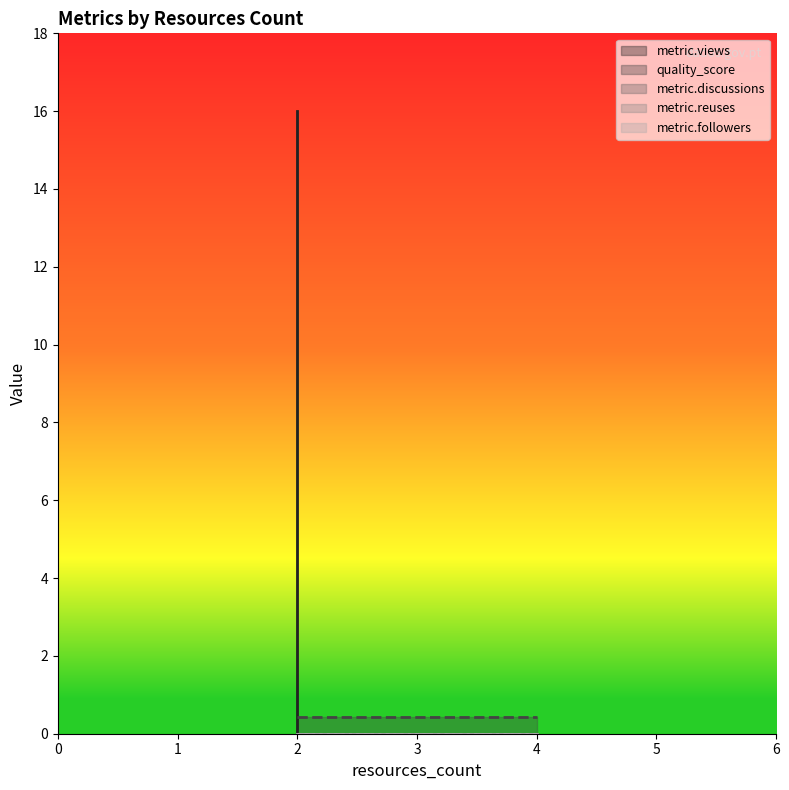

How many lines are shown in the chart?

5